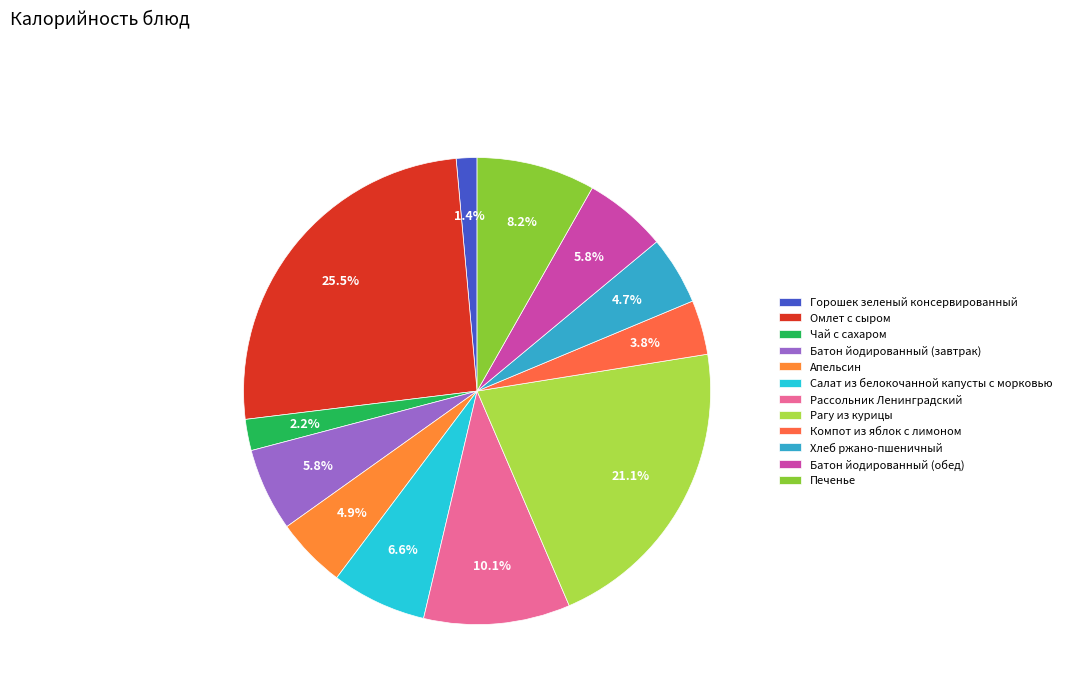

Which slice is the largest?

Омлет с сыром